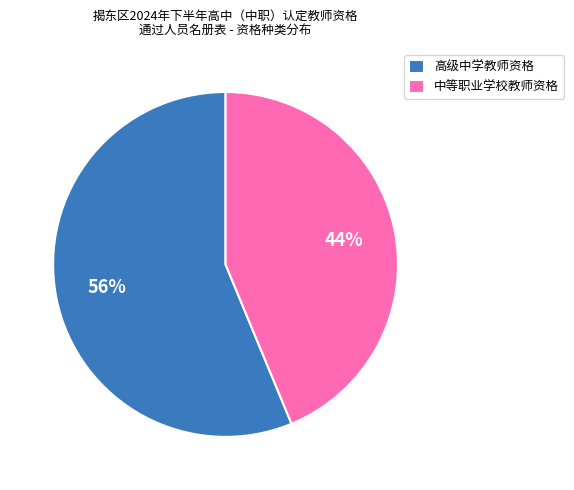

The 中等职业学校教师资格 slice represents 33% of the pie. True or false?

False